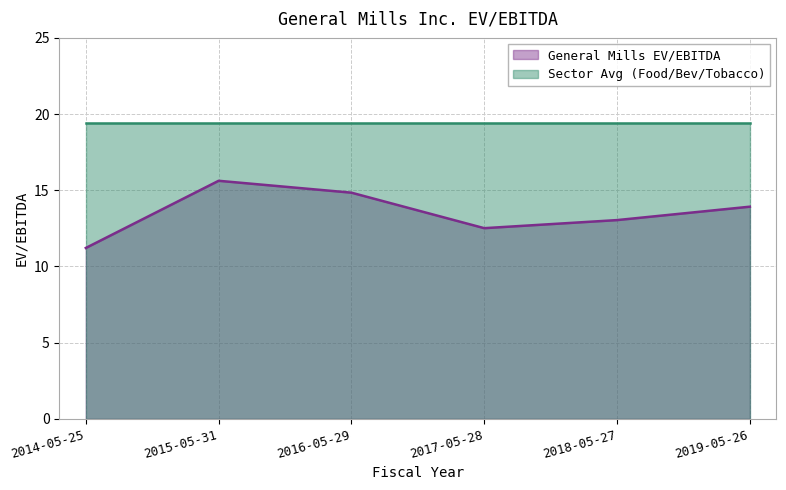

The chart shows a value of 19.5 at 2018-05-27. True or false?

False